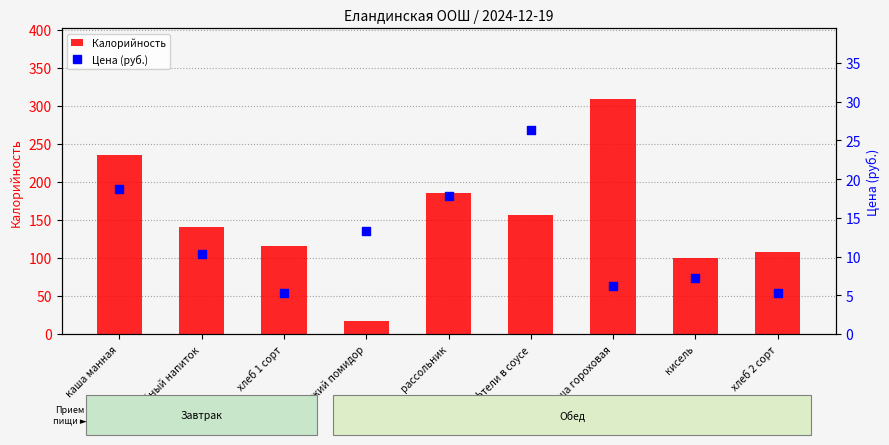

What is the total value across all series at тефтели в соусе?

183.2